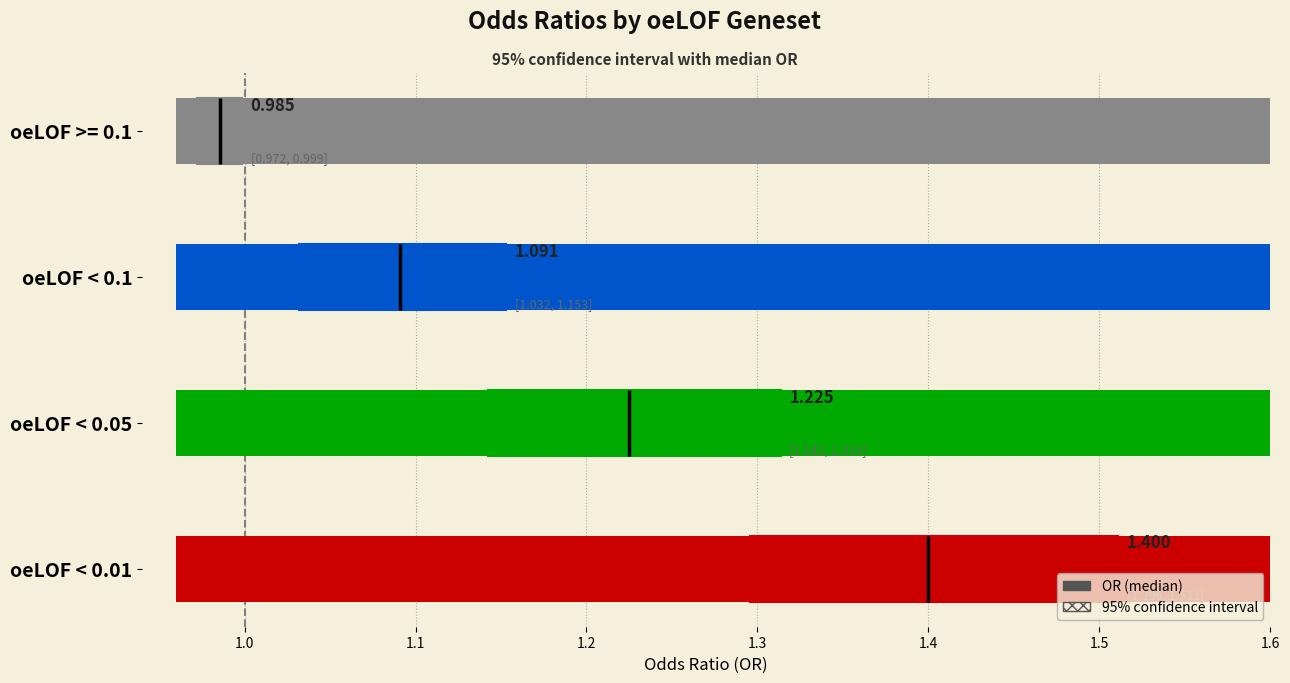

How many data points does each series have?

4